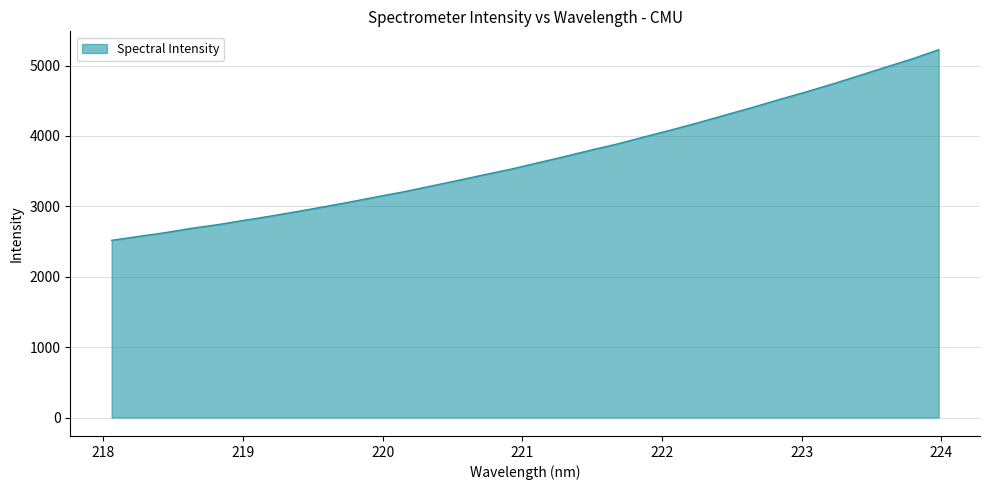

What is the smallest value displayed?

2517.9